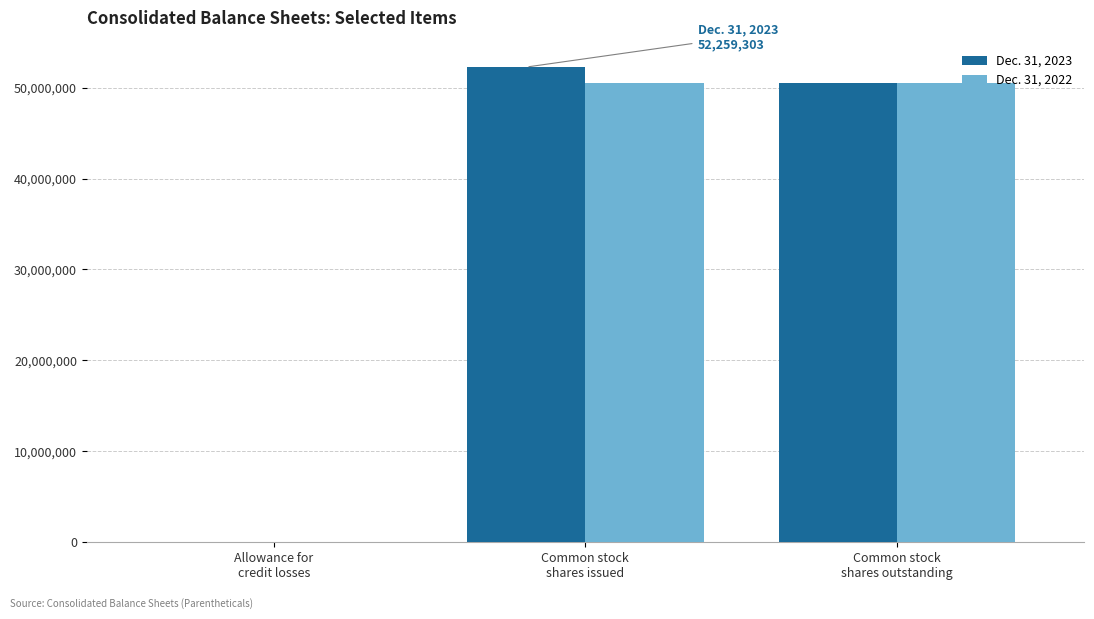

At which category is the sum across all series the highest?

Common stock
shares issued